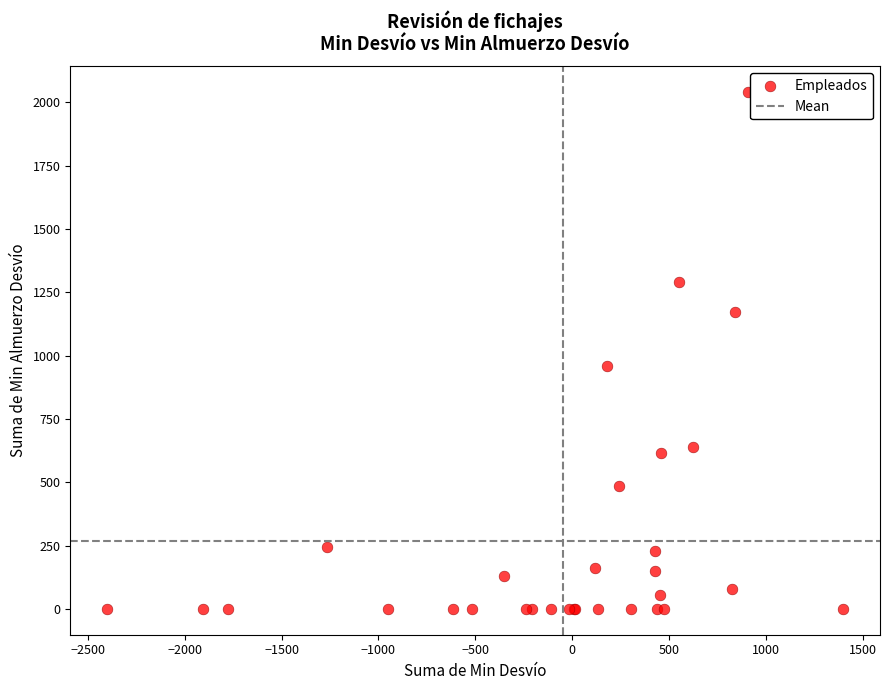

What Y value in the scatter plot is closest to 1020?

960